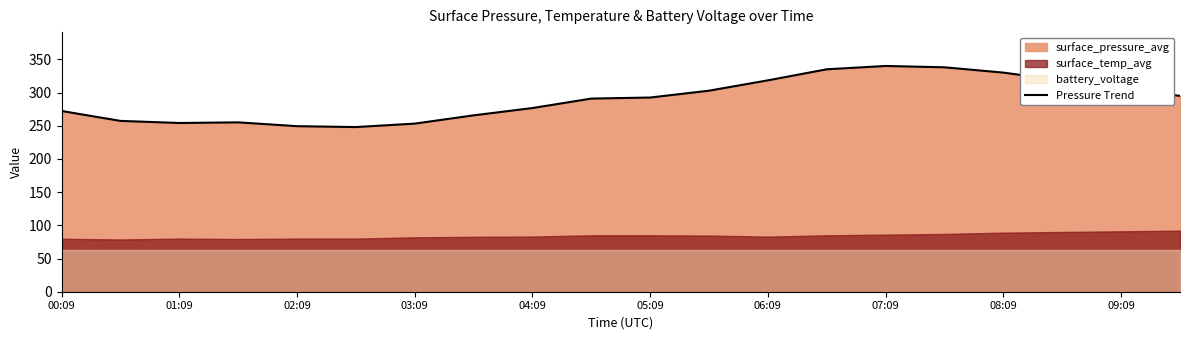

How many lines are shown in the chart?

1